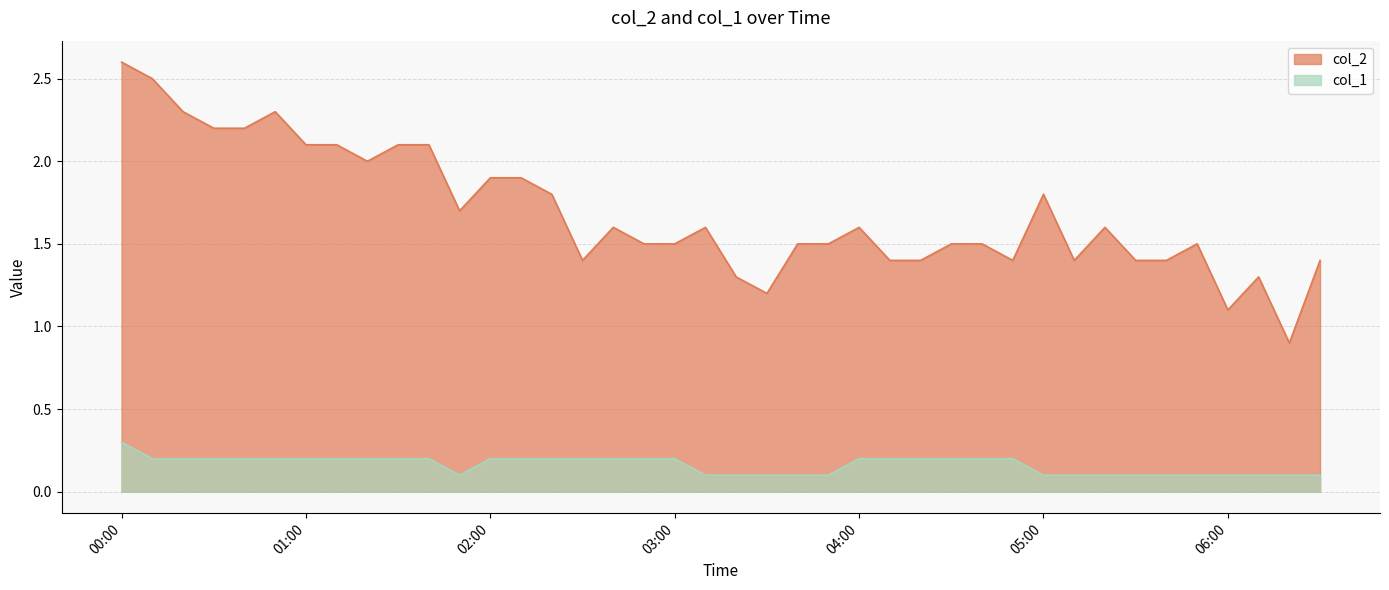

Which series has the largest range (max minus min)?

col_2